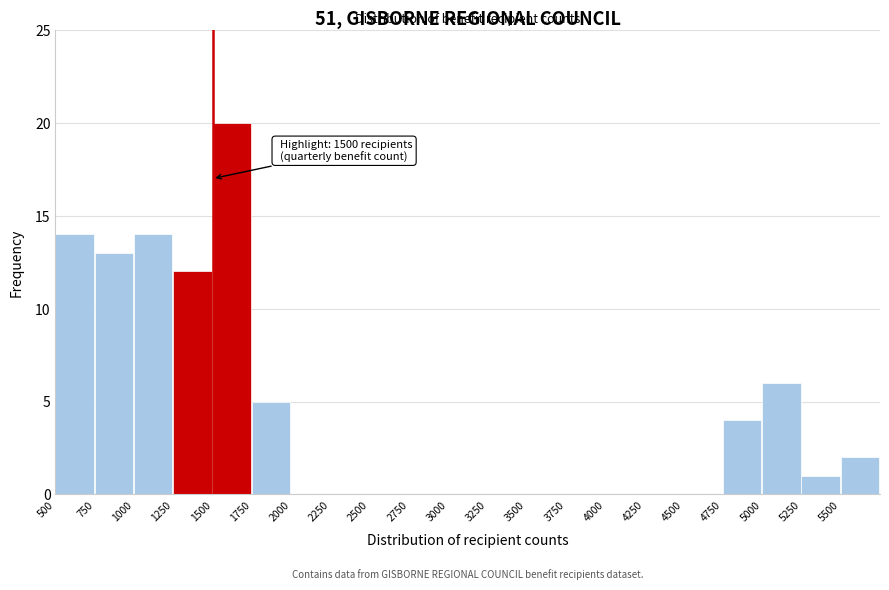

Over which range of the x-axis is the bar tallest?

1500 to 1750